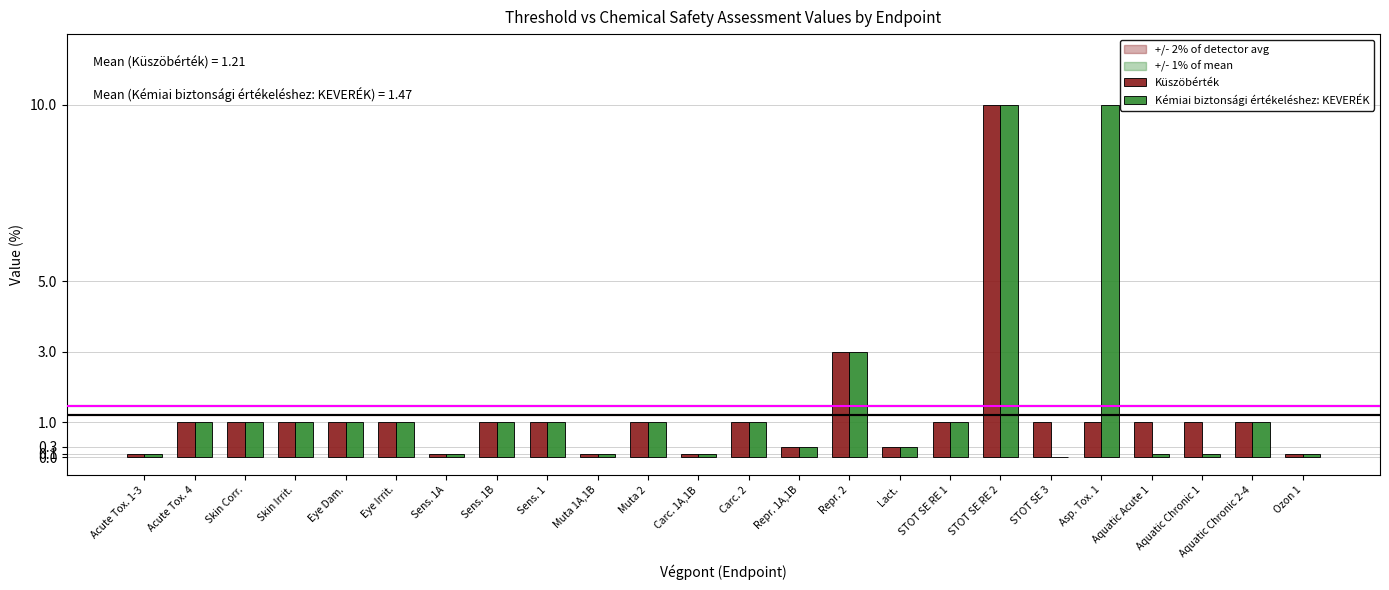

At which label is Küszöbérték closest to 5?

Repr. 2